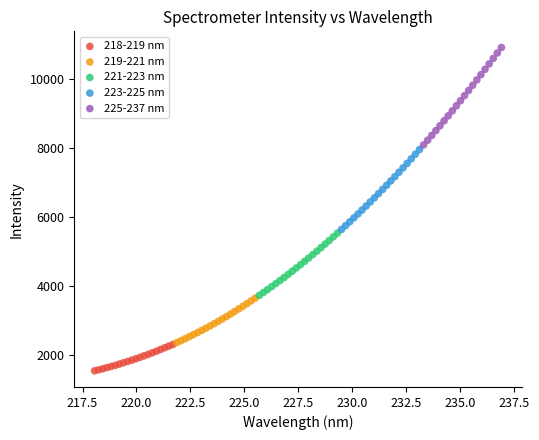

Which series reaches the minimum Y coordinate?

218-219 nm